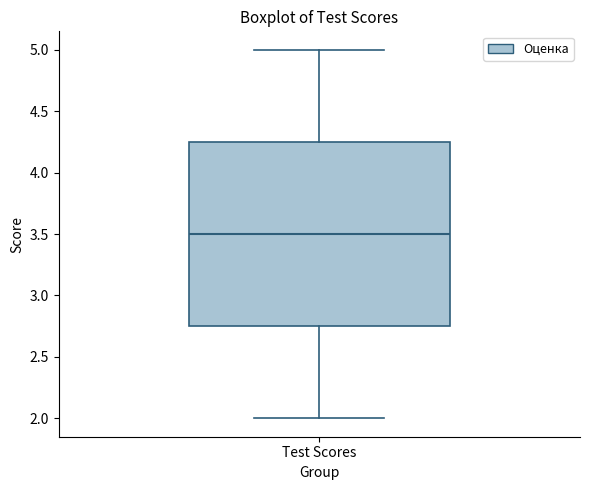

Read this box plot against the y-axis: the position of the median line, the range covered by the box, and the ends of both whiskers. The values are not printed on the chart, so give them approximately, as read against the axis.

median 3.50, box 2.75 to 4.25, whiskers 2.00 to 5.00